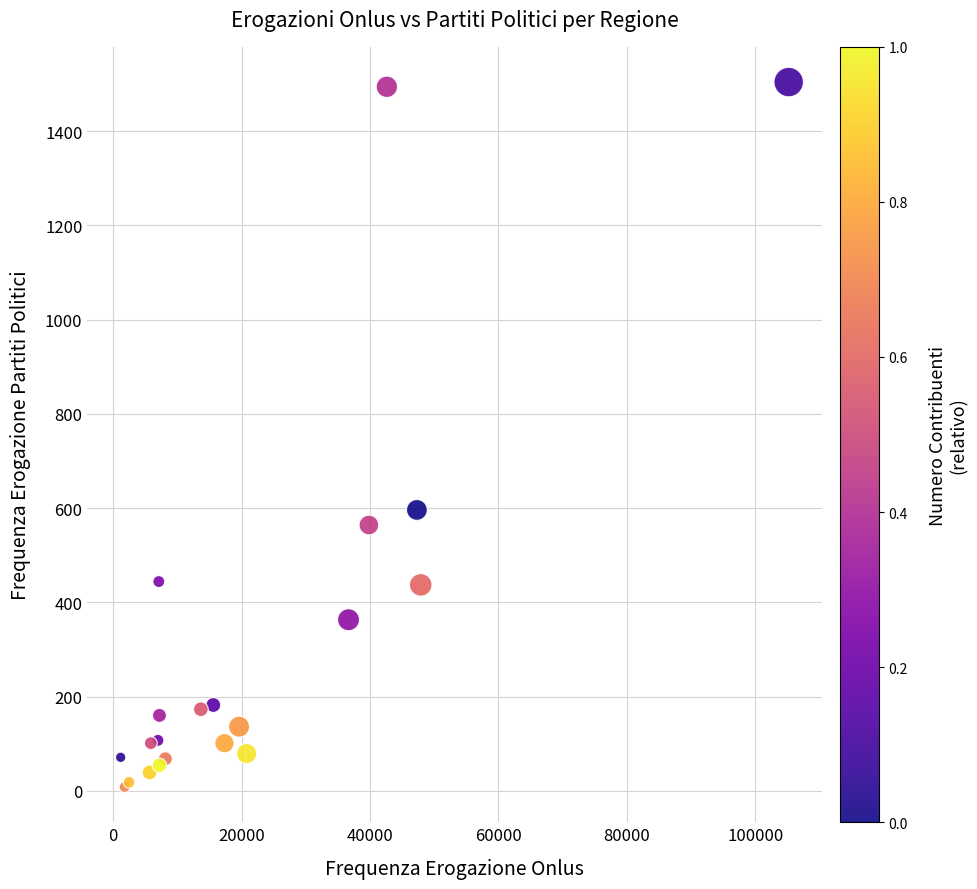

What Y value in the scatter plot is closest to 756?

596